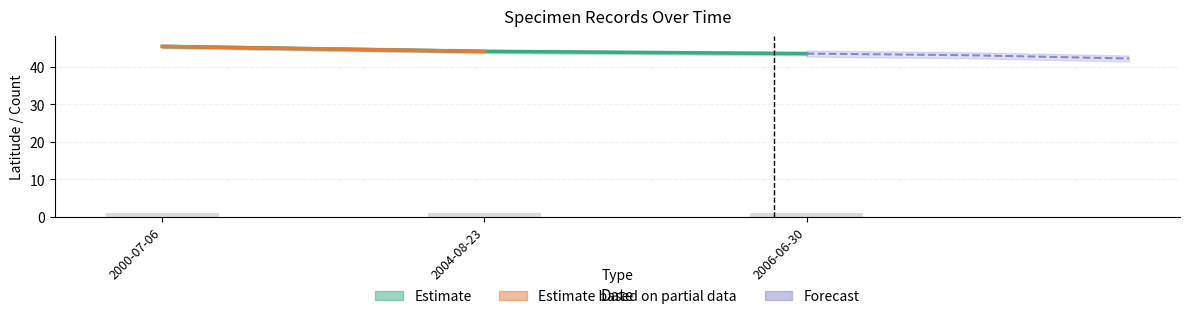

The value at 2000-07-06 is 45.4. True or false?

True